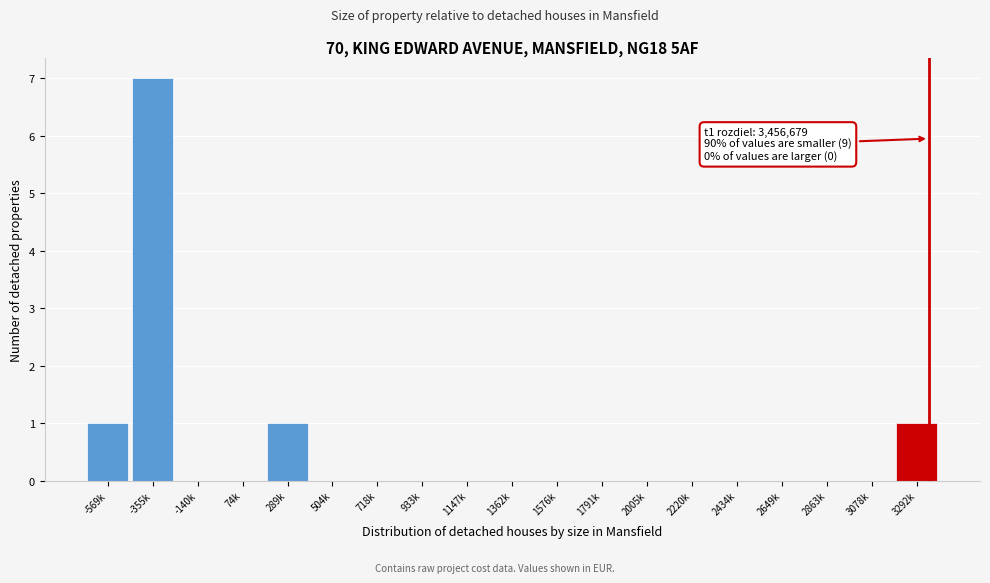

Reading right to left, transcribe all the data shown in this chart.

3292k=1	3078k=0	2863k=0	2649k=0	2434k=0	2220k=0	2005k=0	1791k=0	1576k=0	1362k=0	1147k=0	933k=0	718k=0	504k=0	289k=1	74k=0	-140k=0	-355k=7	-569k=1